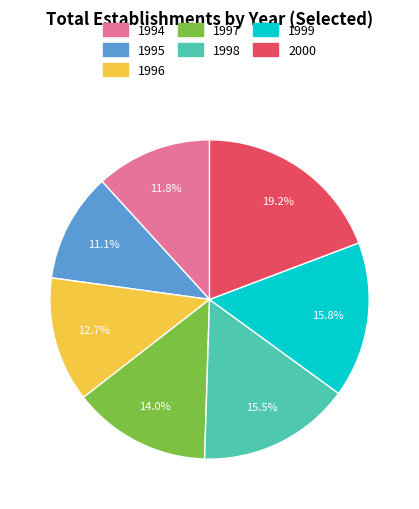

Does 1994 account for over 50% of the chart?

No